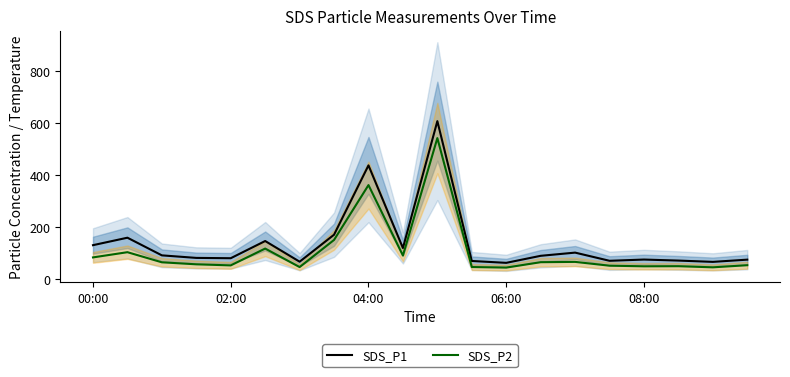

How many lines are shown in the chart?

2